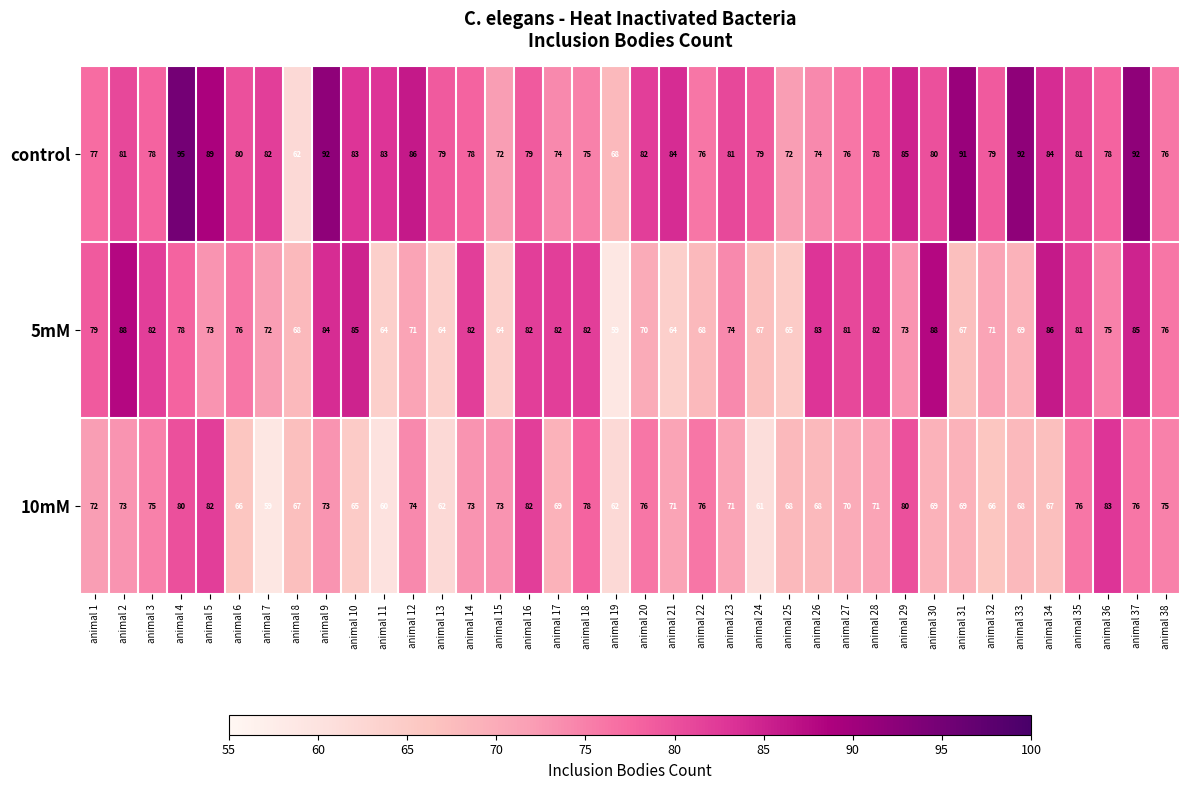

Which series has the largest range (max minus min)?

control